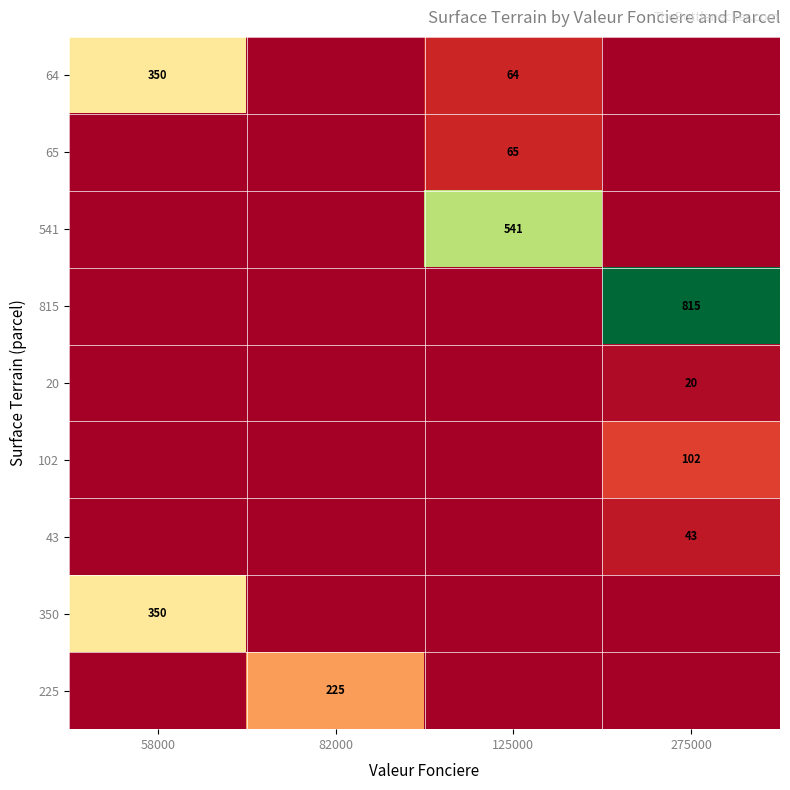

The value of 541 at 125000 is 541. True or false?

True